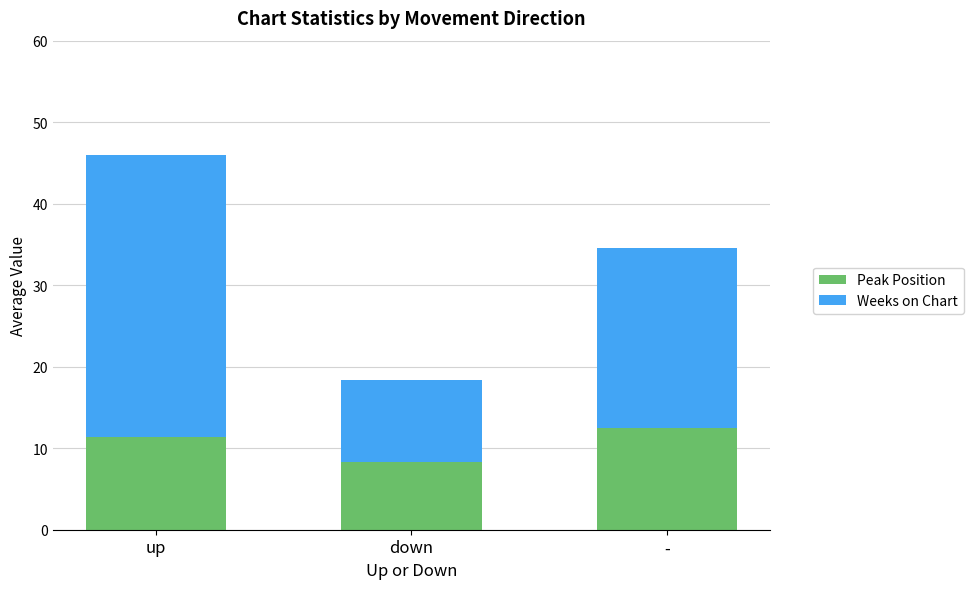

What is the sum of the Peak Position values at - and up?

23.9